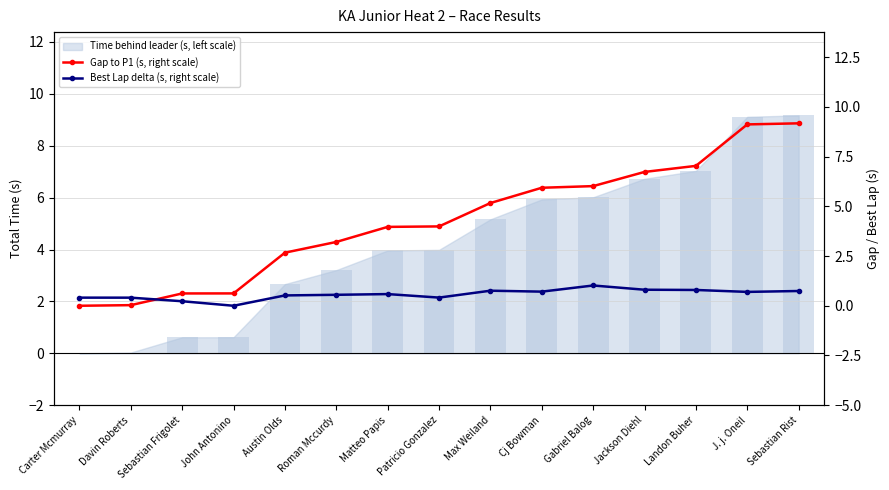

What is the difference between the highest and lowest values at Austin Olds?

2.1